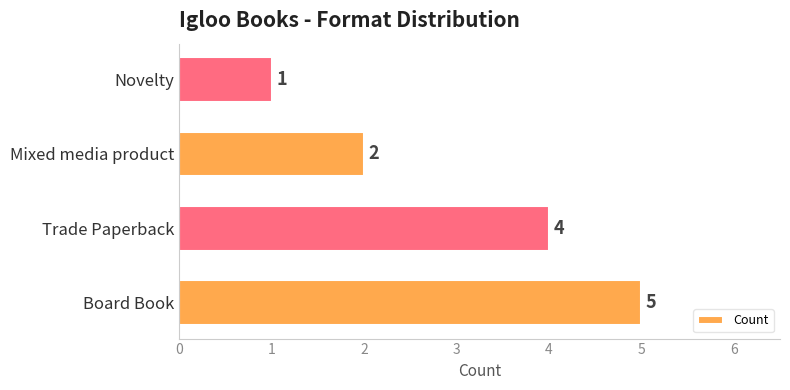

Reading bottom to top, transcribe all the data shown in this chart.

Board Book=5	Trade Paperback=4	Mixed media product=2	Novelty=1